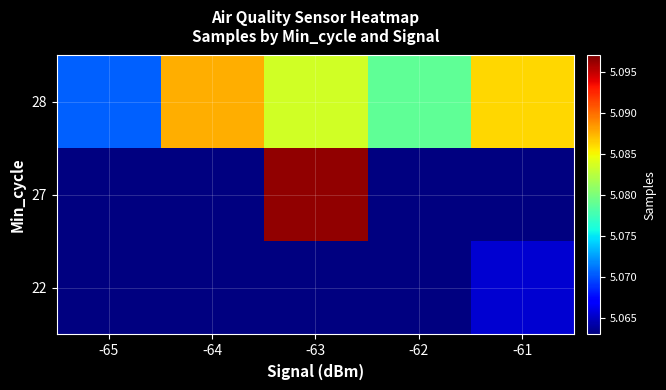

At which category is the sum across all series the highest?

-63